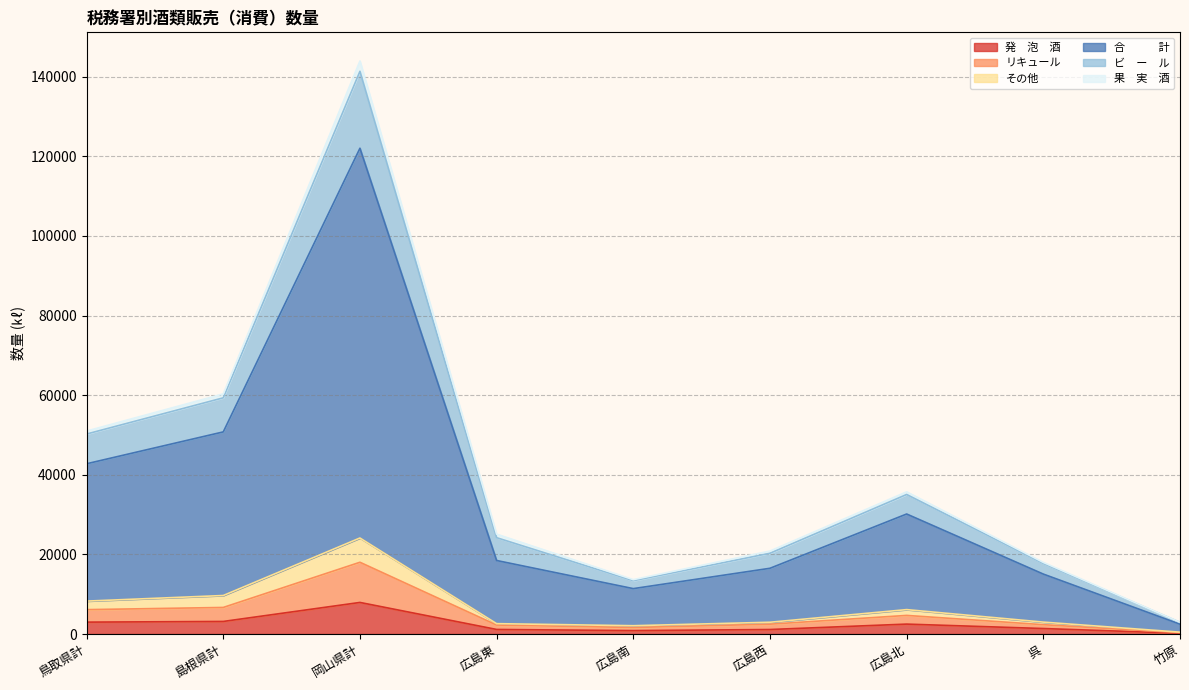

True or false: 発　泡　酒 has a value of 2985 at 鳥取県計.

True